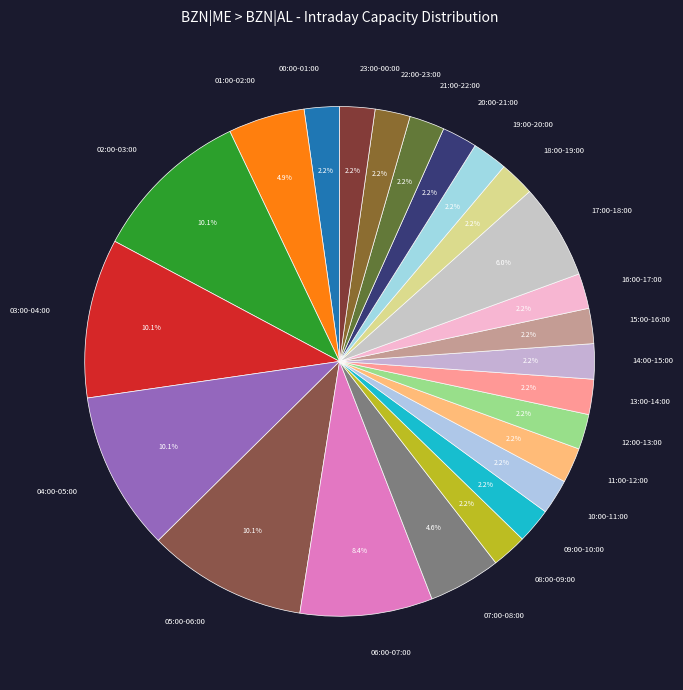

How many slices are in this pie chart?

24